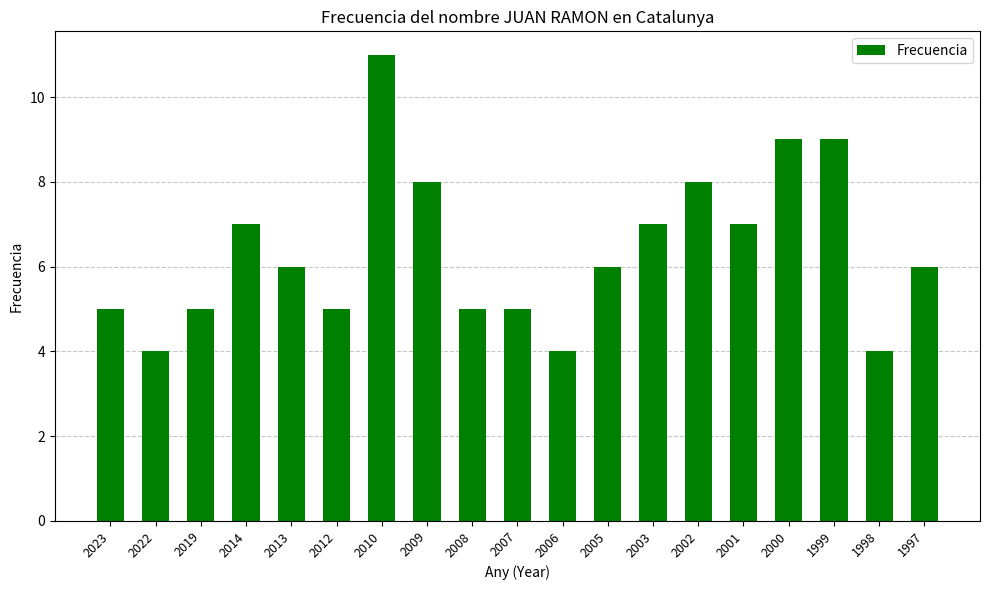

What is the difference between the maximum and second lowest values?

7